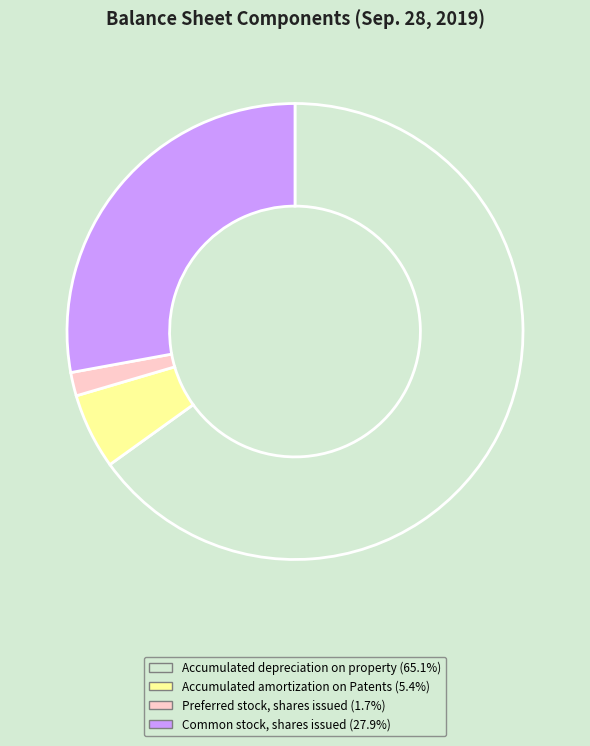

Which slice is the largest?

Accumulated depreciation on property